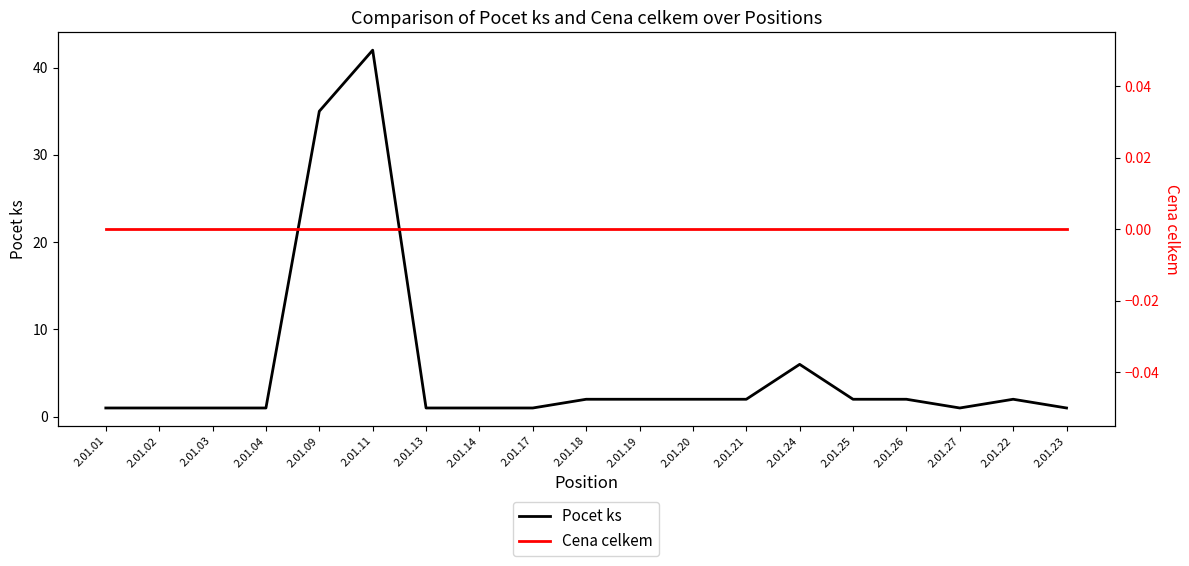

True or false: Cena celkem and Pocet ks cross at least once.

False